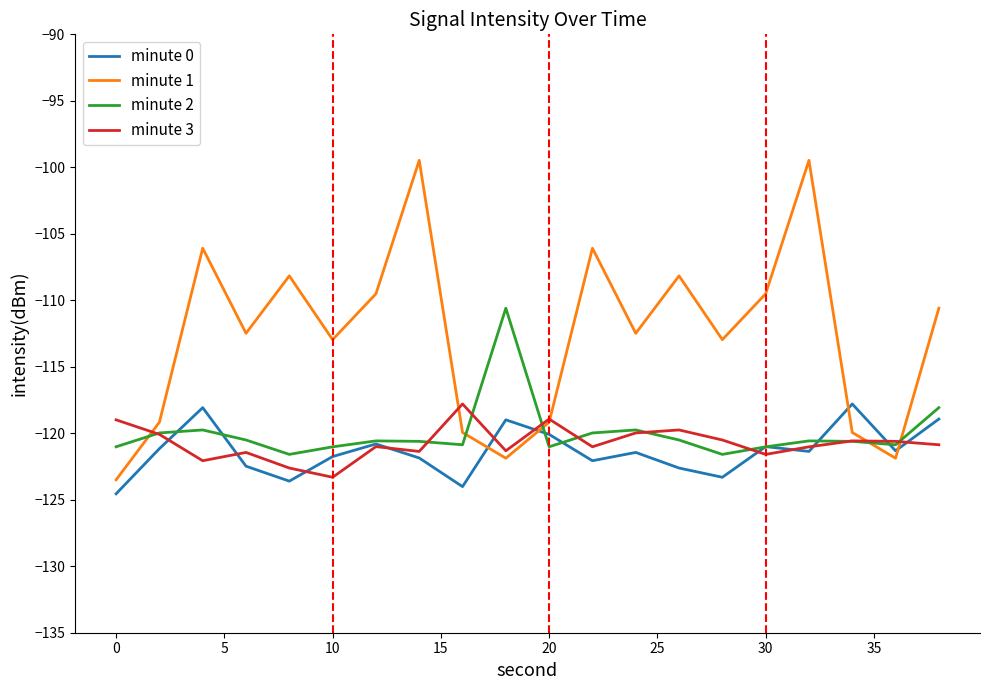

Which series has the widest spread of values?

minute 1